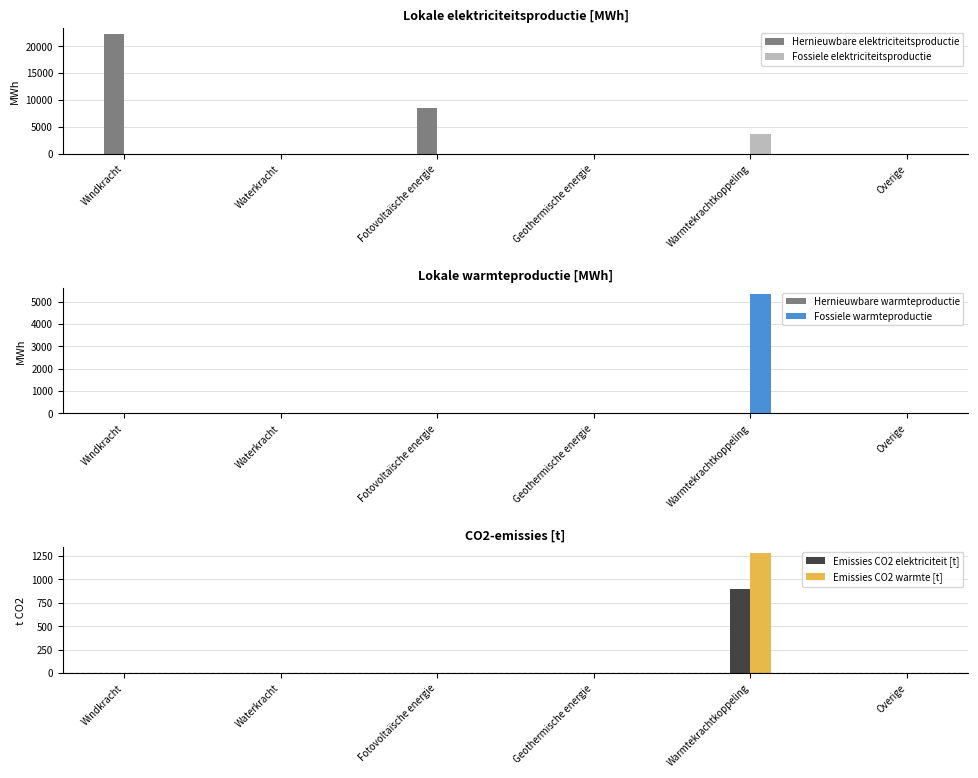

Reading left to right, extract all data points from this chart.

Hernieuwbare elektriciteitsproductie: 22287.9	0.0	8466.4	0.0	0.0	0.0
Fossiele elektriciteitsproductie: 0.0	0.0	0.0	0.0	3753.0	0.0
Hernieuwbare warmteproductie: 0.0	0.0	0.0	0.0	0.0	0.0
Fossiele warmteproductie: 0.0	0.0	0.0	0.0	5361.4	0.0
Emissies CO2 elektriciteit [t]: 0.0	0.0	0.0	0.0	891.9	0.0
Emissies CO2 warmte [t]: 0.0	0.0	0.0	0.0	1274.1	0.0